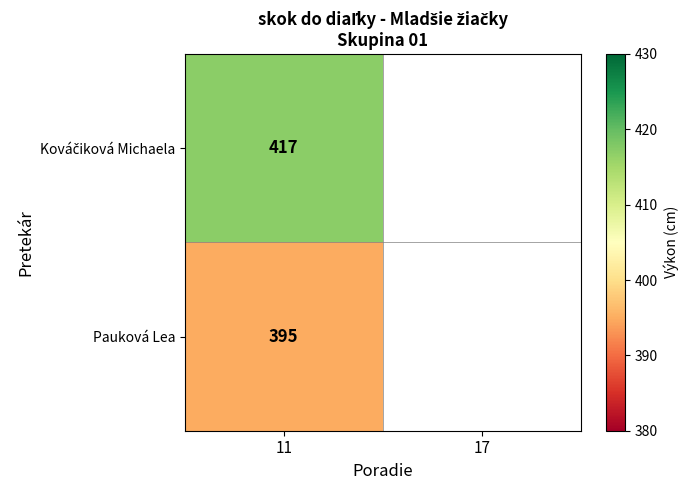

What is the total value across all series at 11?

812